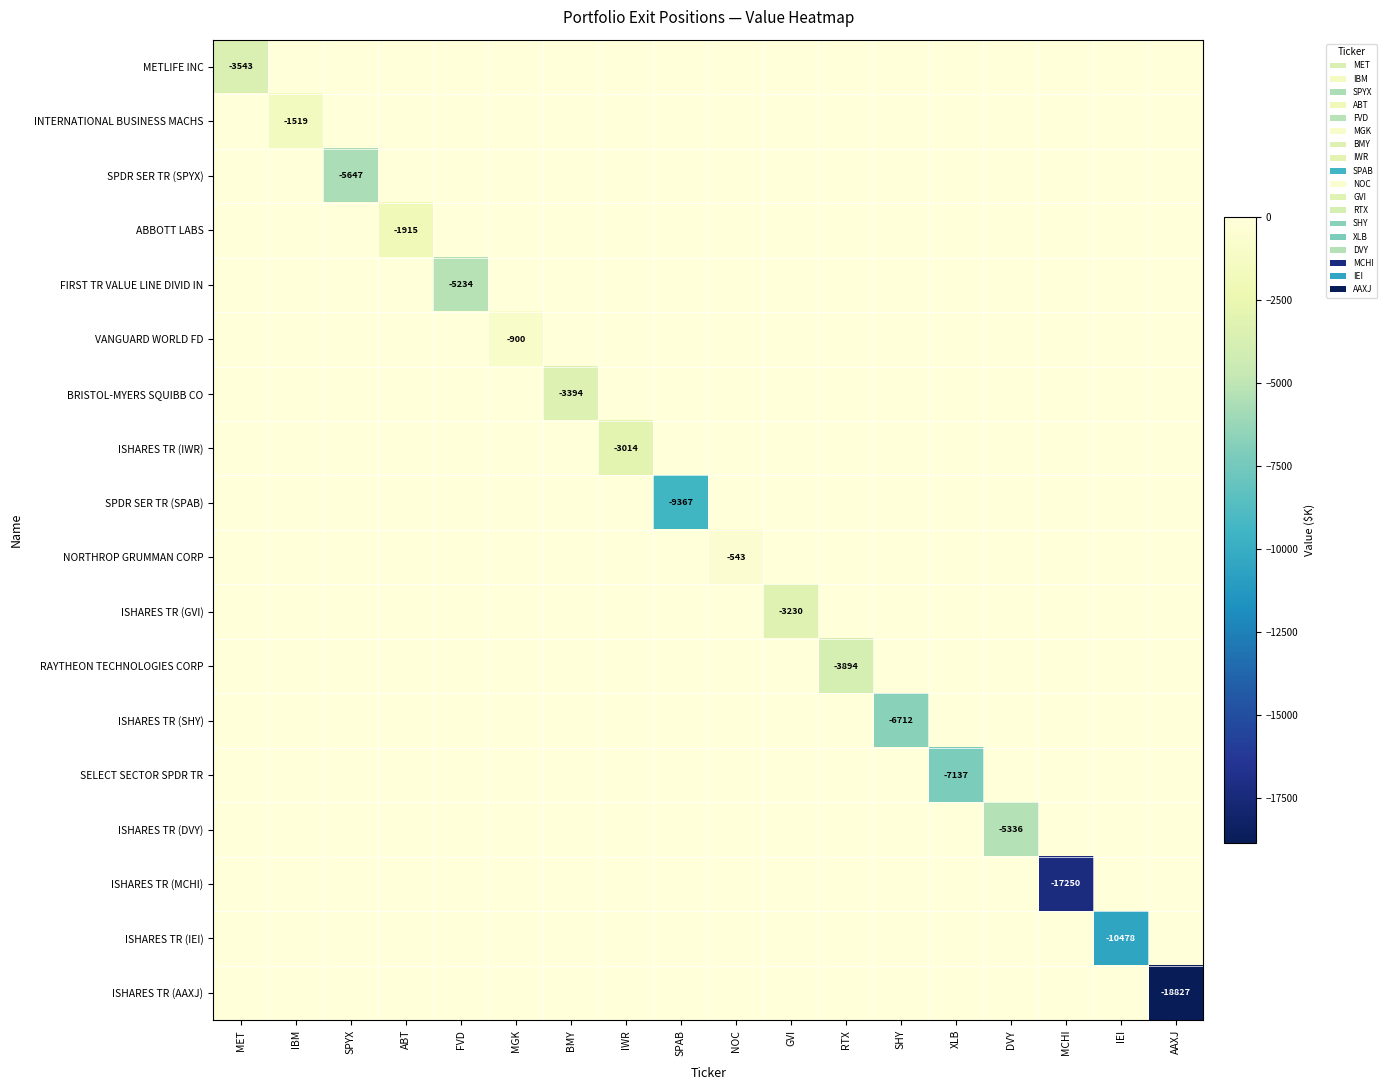

True or false: SELECT SECTOR SPDR TR has a value of -4833 at XLB.

False